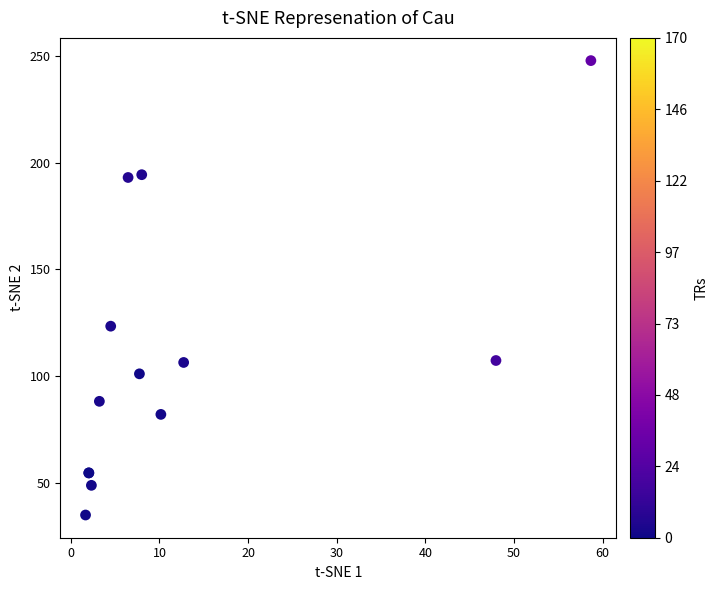

What Y value in the scatter plot is closest to 141?

123.4